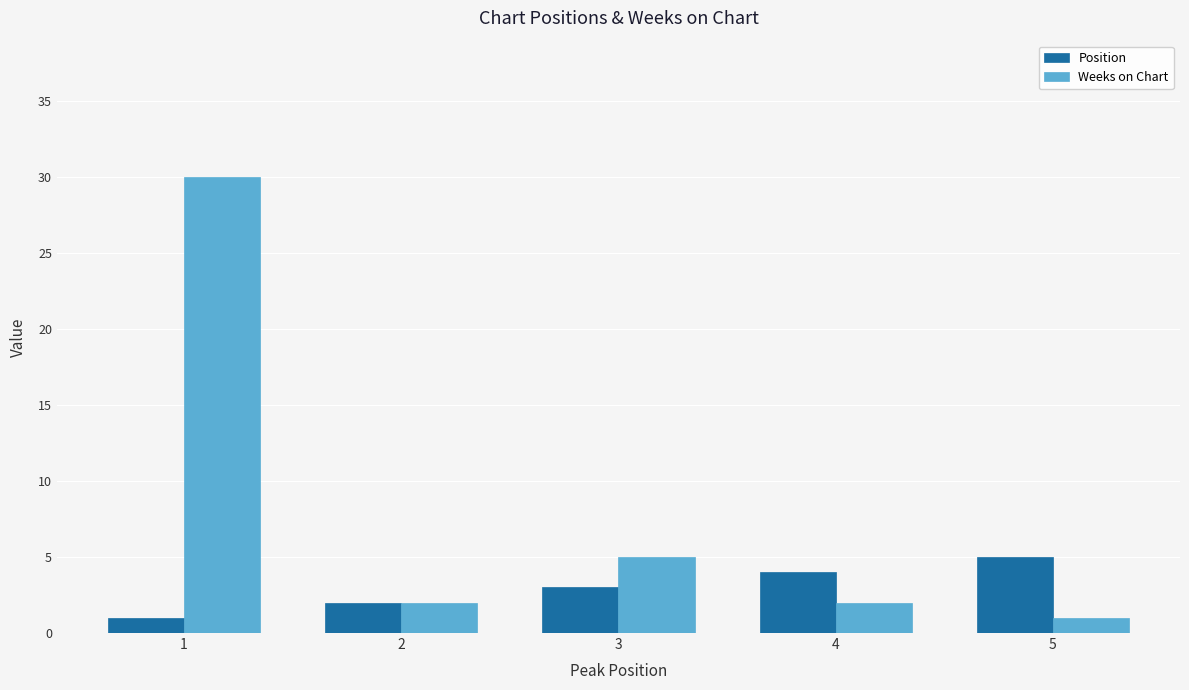

What is the average value of the Position series?

3